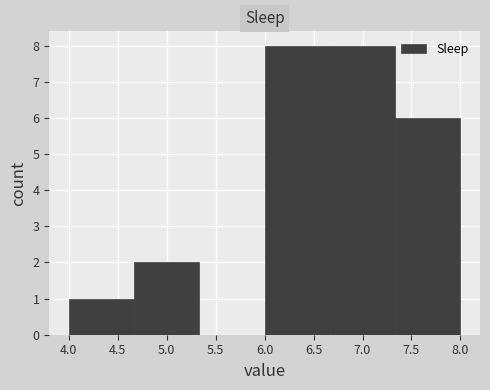

Reading left to right, list every bar in this chart as the range it spans on the x-axis followed by its height. Neither the bar edges nor the heights are printed on the chart, so give them approximately, as read against the axes.

4.00 to 4.65: 1
4.65 to 5.35: 2
5.35 to 6.00: 0
6.00 to 6.65: 8
6.65 to 7.35: 8
7.35 to 8.00: 6